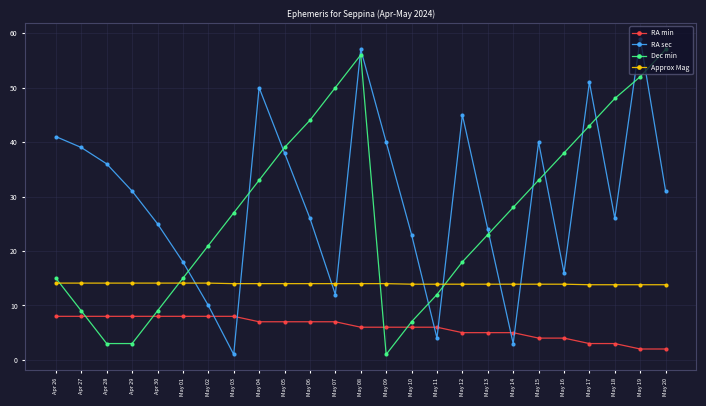

In Dec min, how many points are higher than both neighbors (excluding endpoints)?

1